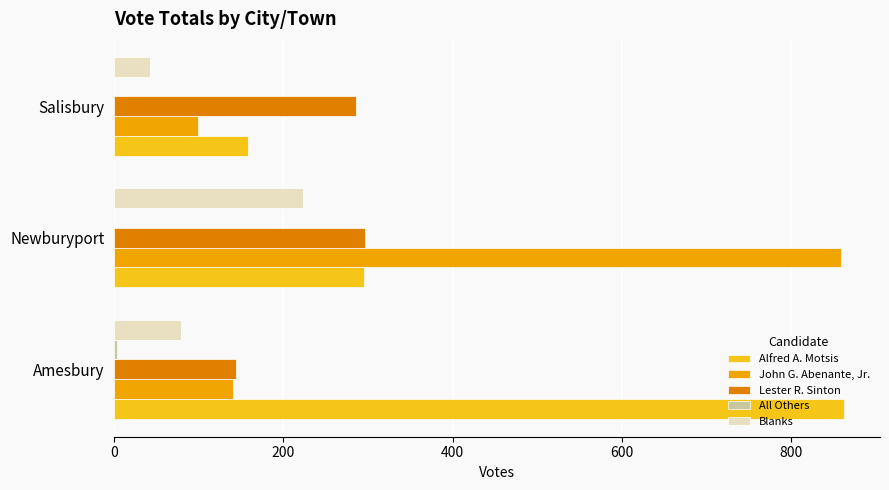

What is the maximum value for John G. Abenante, Jr.?

859